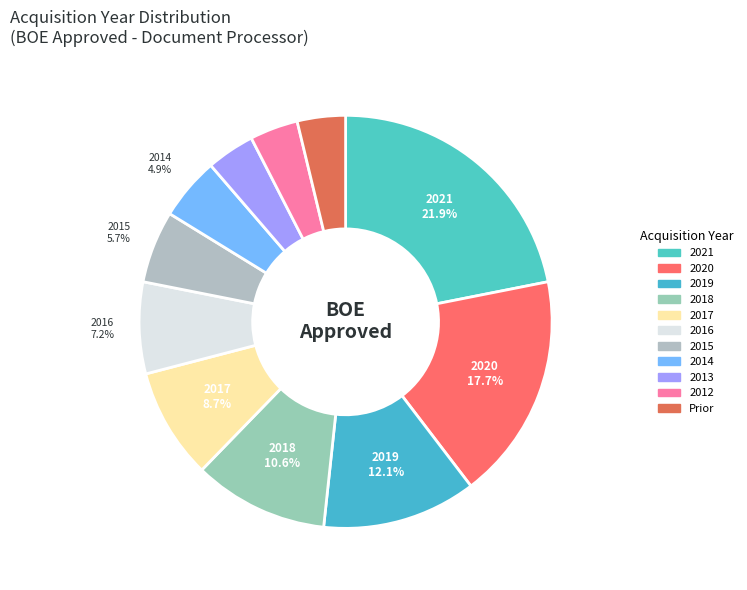

Is there any slice that represents more than half of the pie?

No